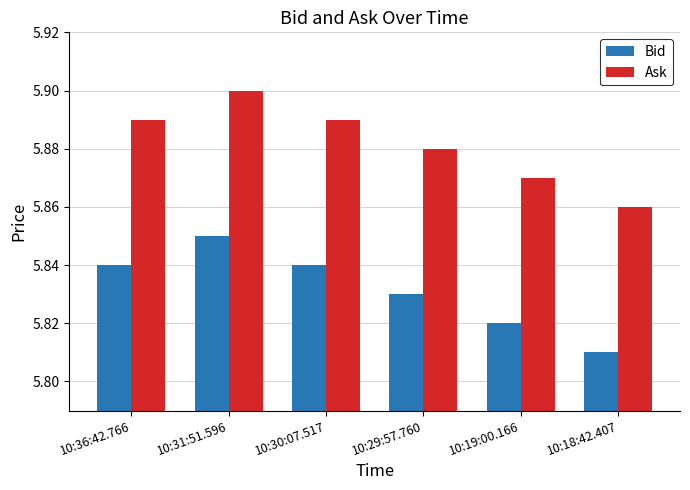

Does the chart contain stacked bars?

No